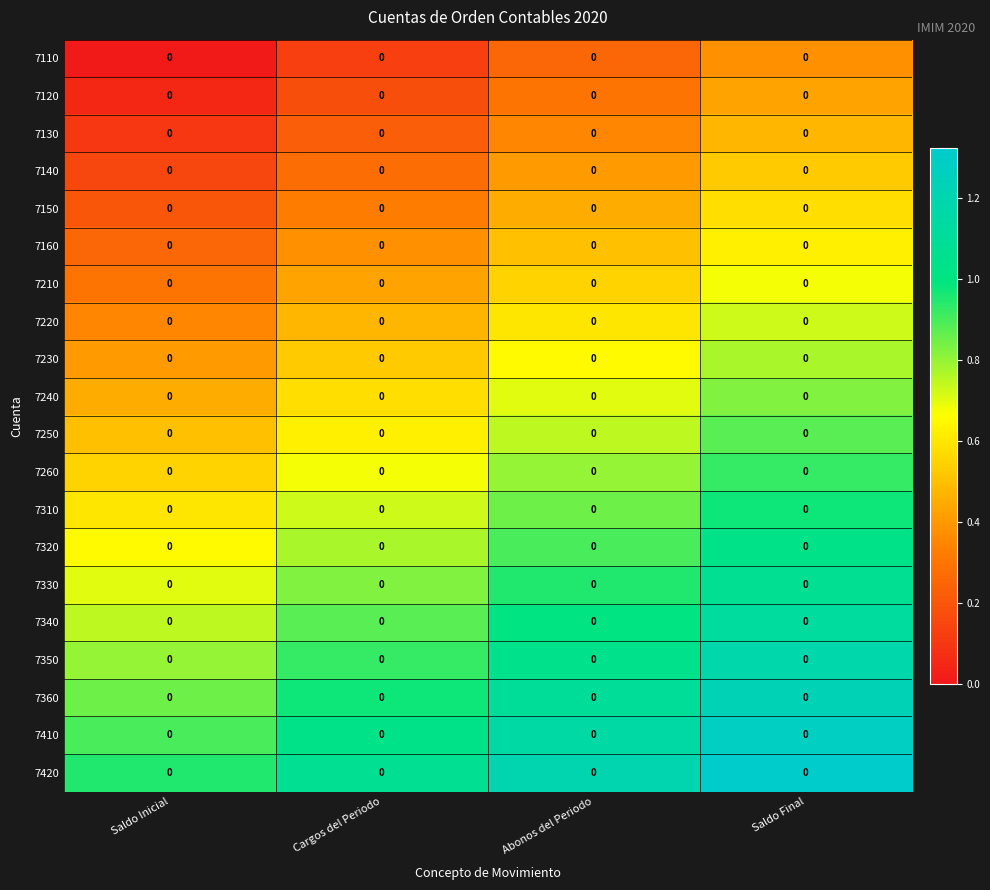

At how many categories does at least one series exceed 0?

4